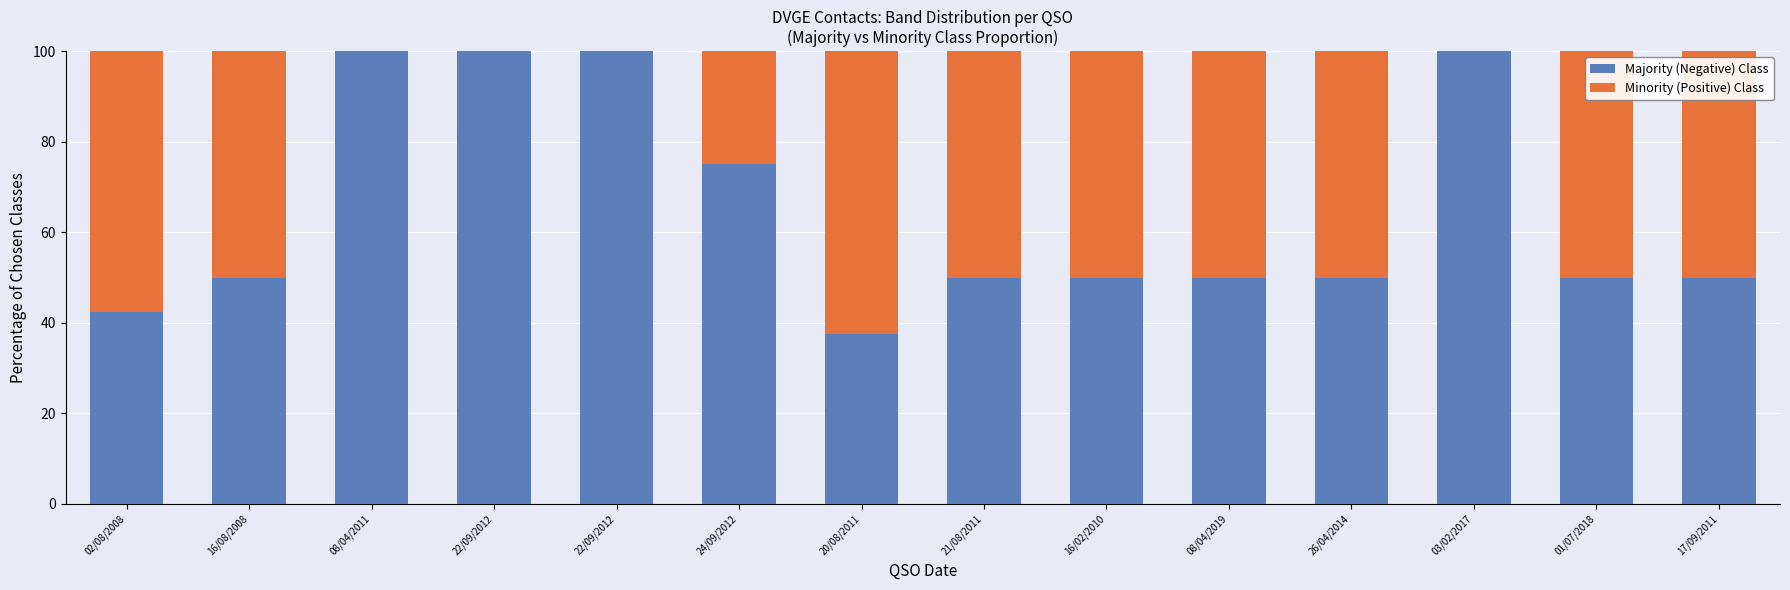

Is it true that Majority (Negative) Class equals 100.0 at 22/09/2012?

True